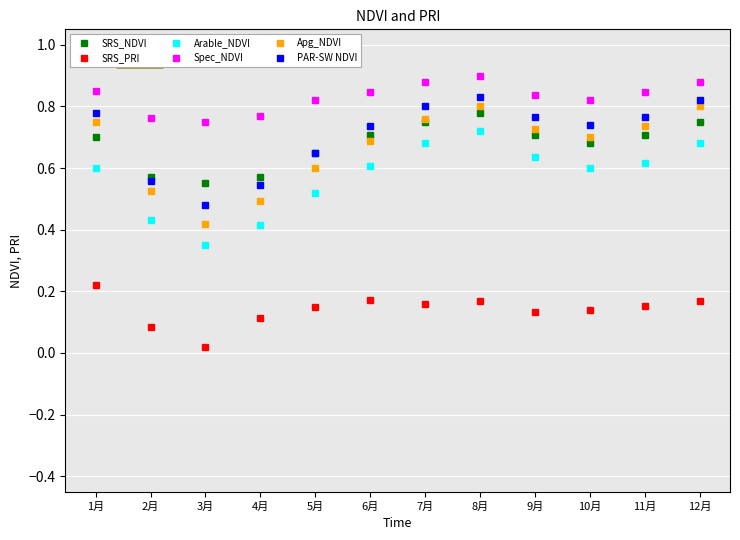

What is the label of the 12th point from the left?

12月